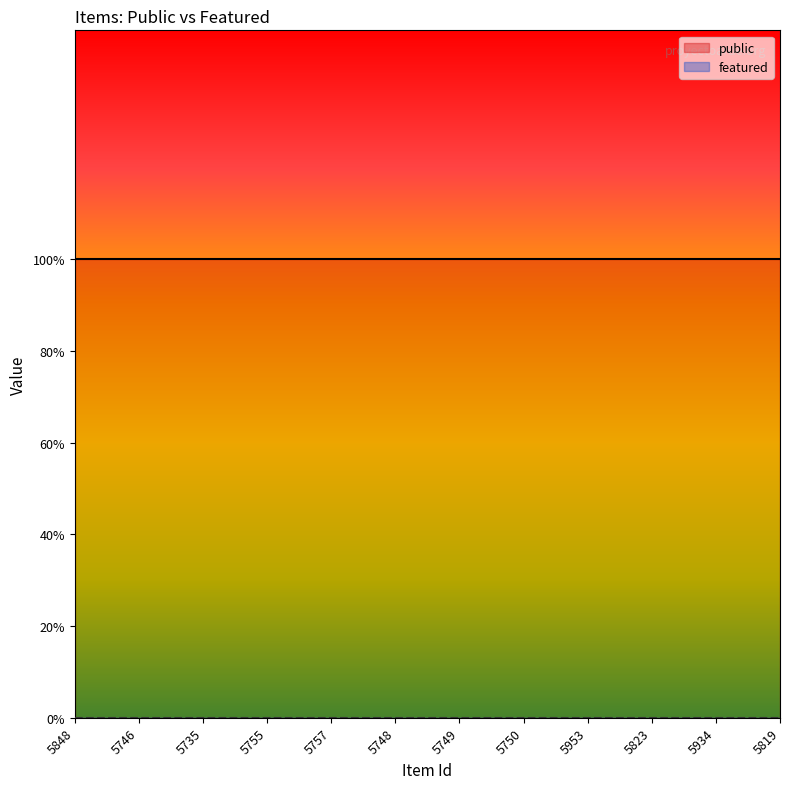

True or false: featured and public intersect in this chart.

False